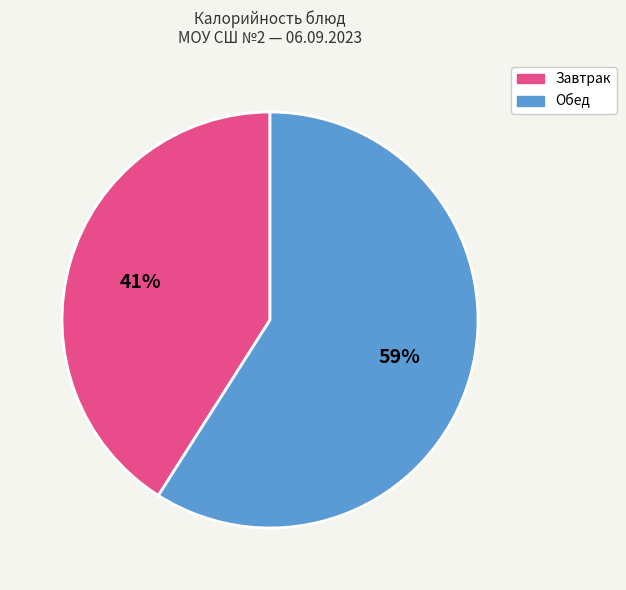

How many segments does this pie chart have?

2